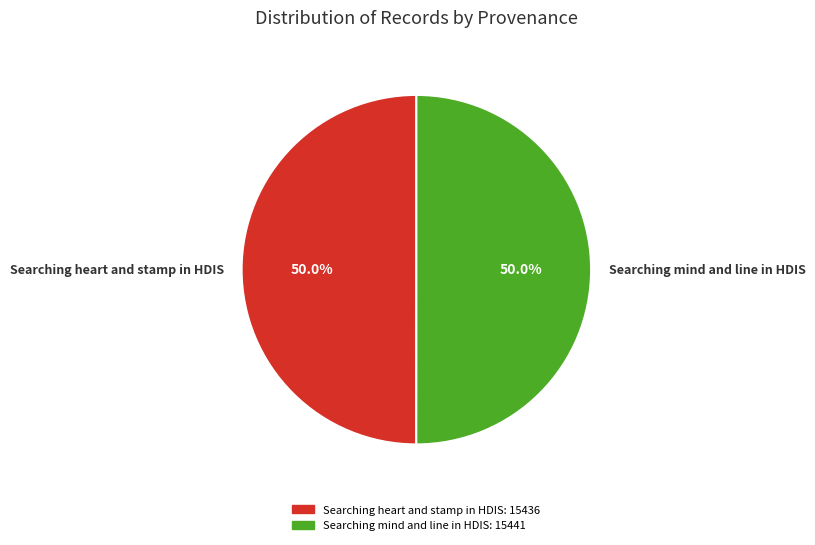

What percentage do Searching mind and line in HDIS and Searching heart and stamp in HDIS together represent?

100.0%